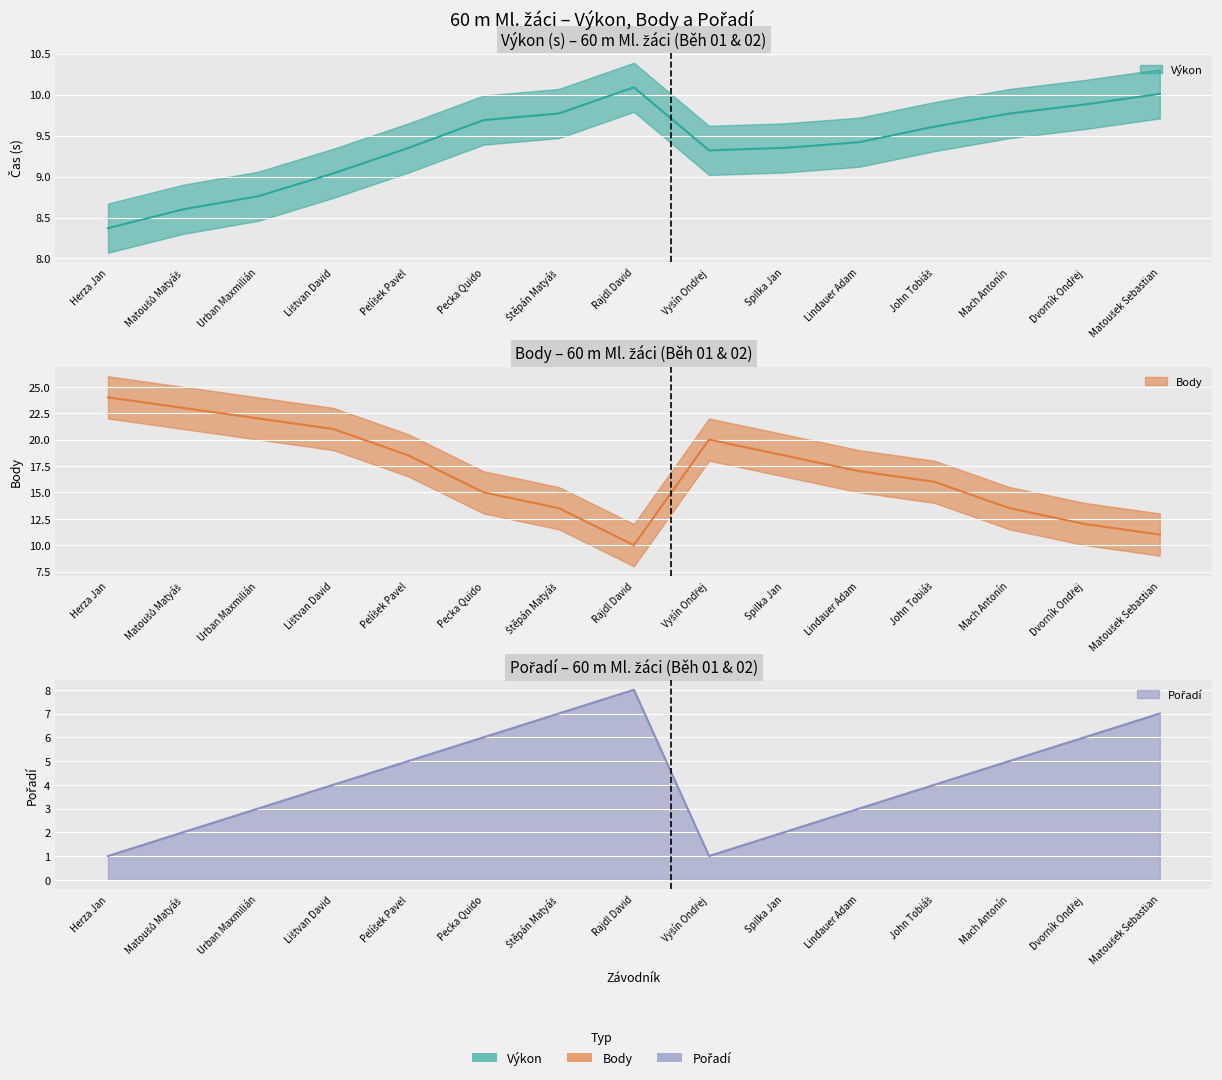

Between Lištvan David and Štěpán Matyáš, which series saw the biggest shift?

Body